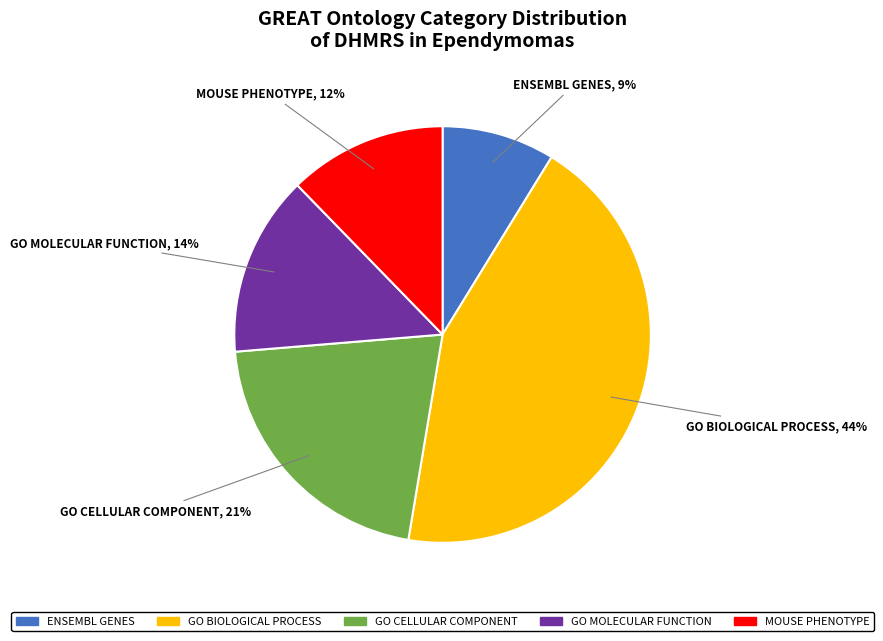

How many segments does this pie chart have?

5